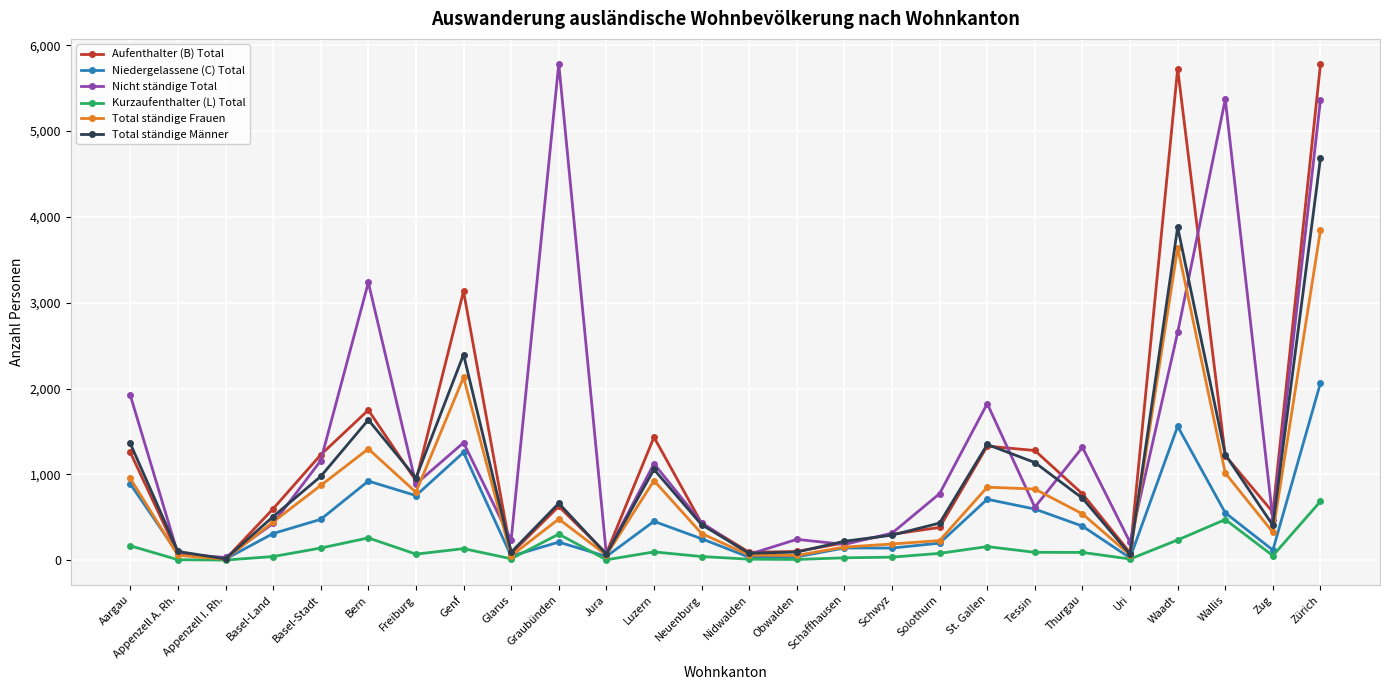

Where does the Kurzaufenthalter (L) Total series first go above 81?

Aargau